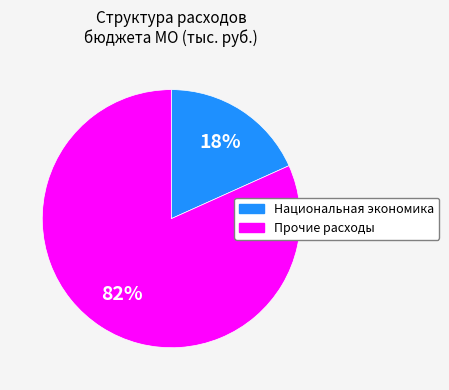

Is there any slice that represents more than half of the pie?

Yes